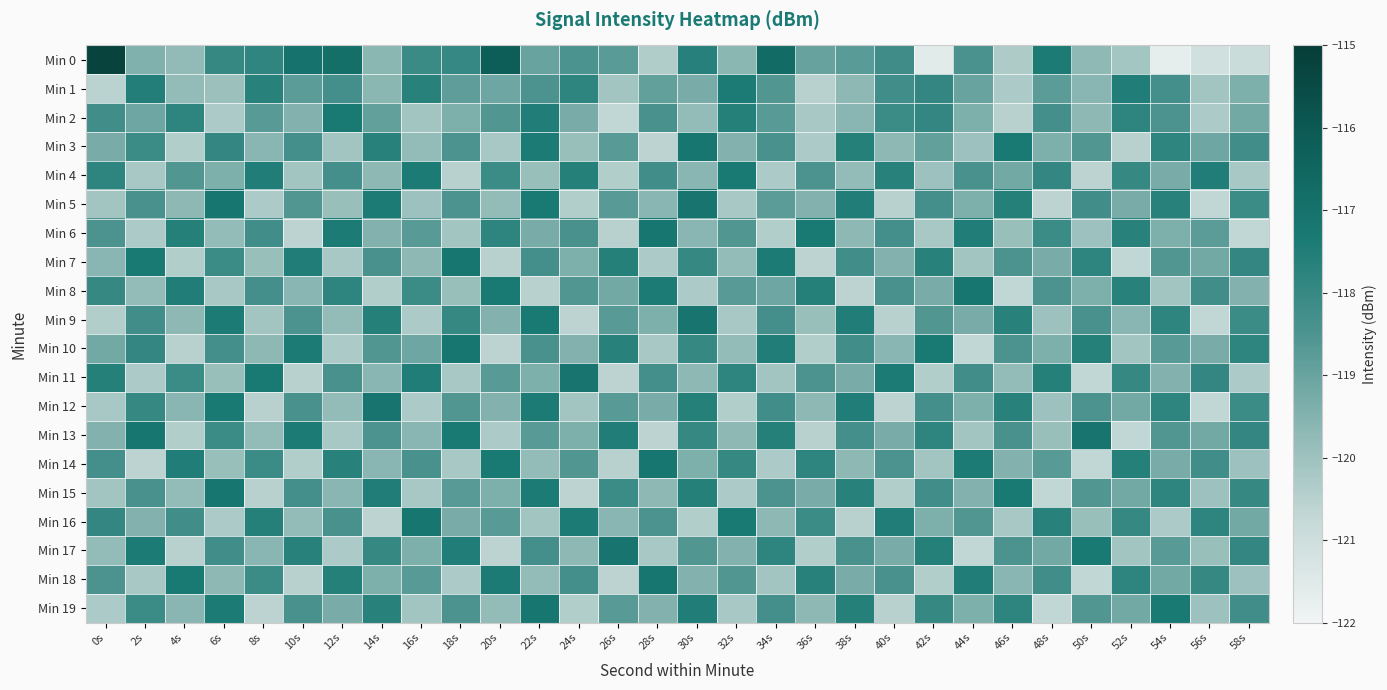

At which category is the sum across all series the highest?

22s